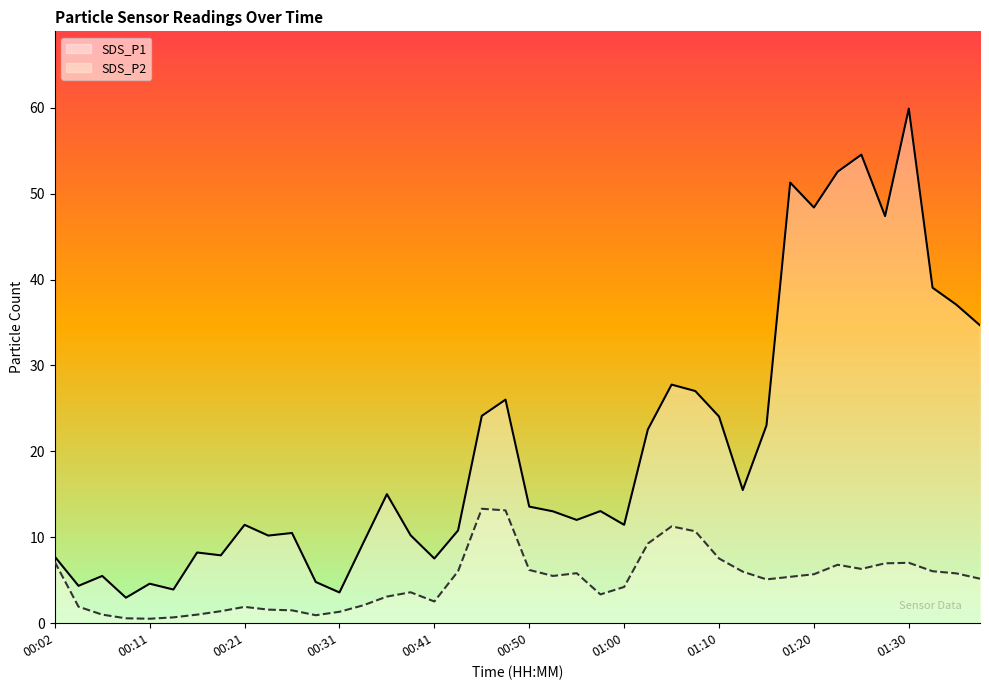

True or false: SDS_P2 has a value of 6.8 at 01:22.

True